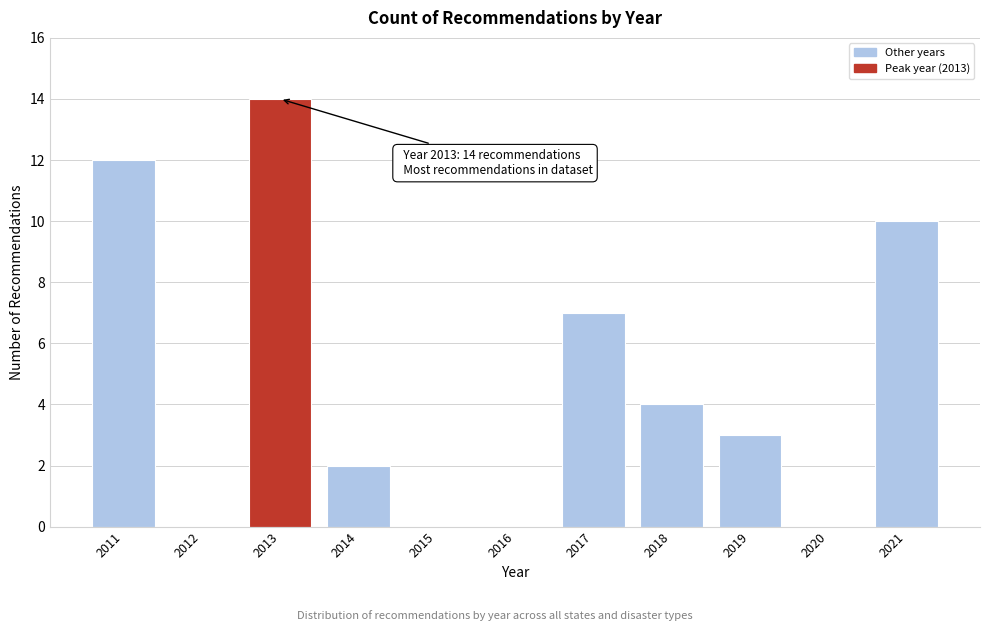

Reading right to left, transcribe all the data shown in this chart.

2021=10	2020=0	2019=3	2018=4	2017=7	2016=0	2015=0	2014=2	2013=14	2012=0	2011=12